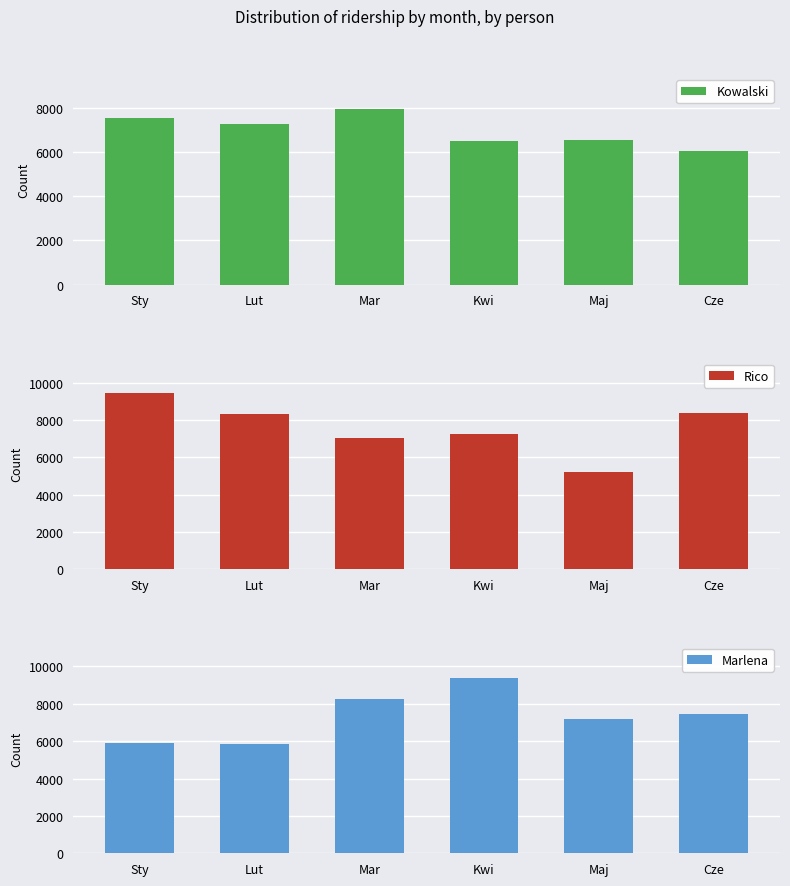

Reading left to right, what are all the values shown in this chart?

Kowalski: 7545	7259	7946	6499	6562	6051
Rico: 9438	8345	7036	7268	5205	8379
Marlena: 5905	5829	8265	9389	7159	7428